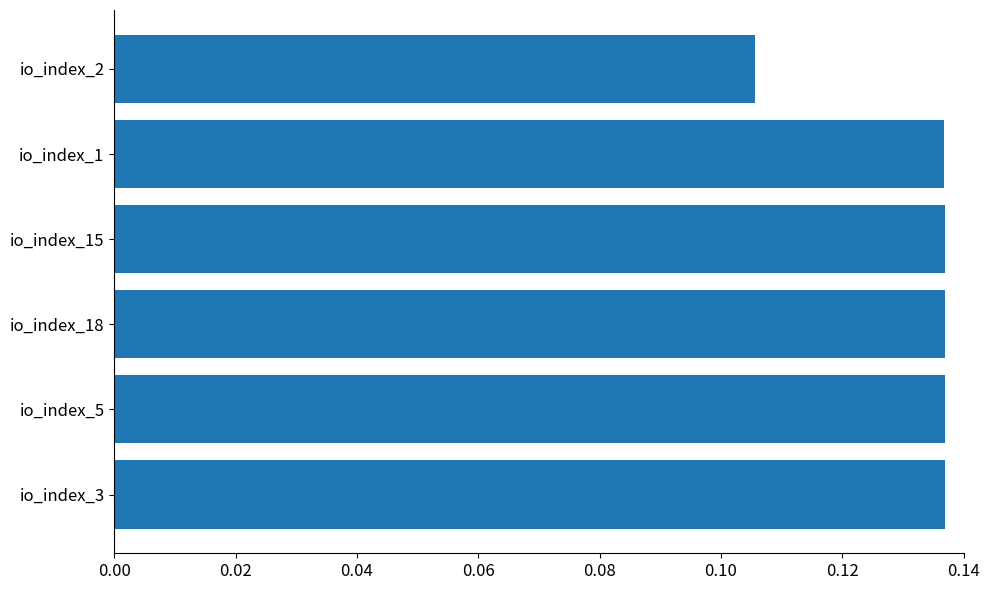

Which category has the lowest value across all series?

io_index_2